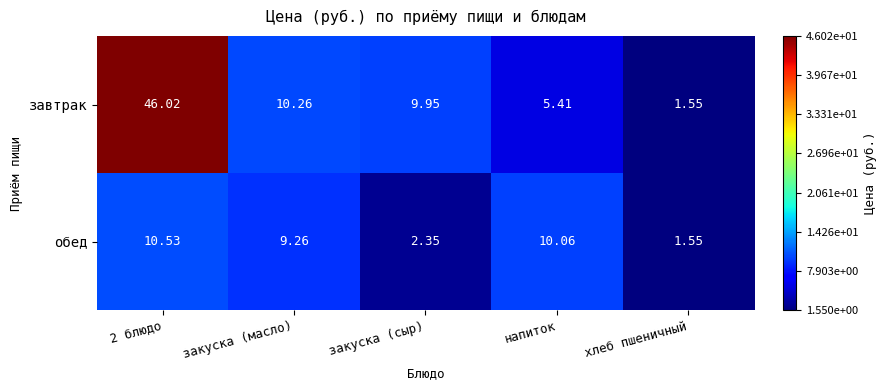

Which series has the largest total across all categories?

завтрак